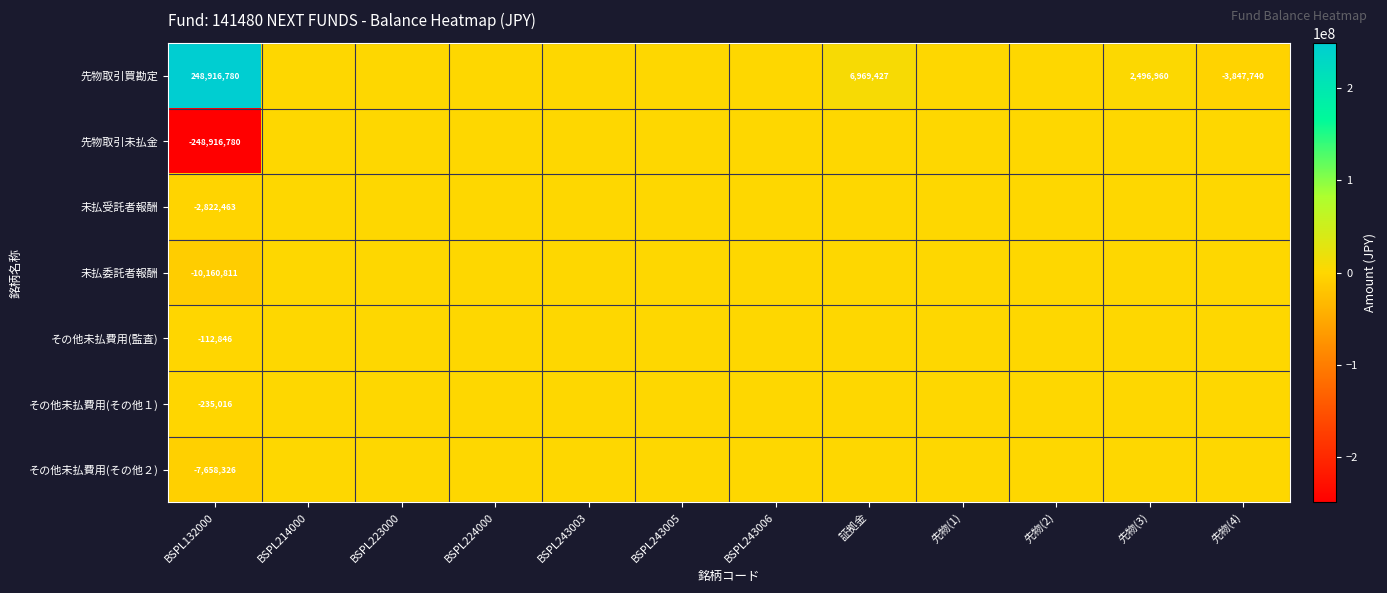

The その他未払費用(監査) series shows -166138 at BSPL132000. True or false?

False